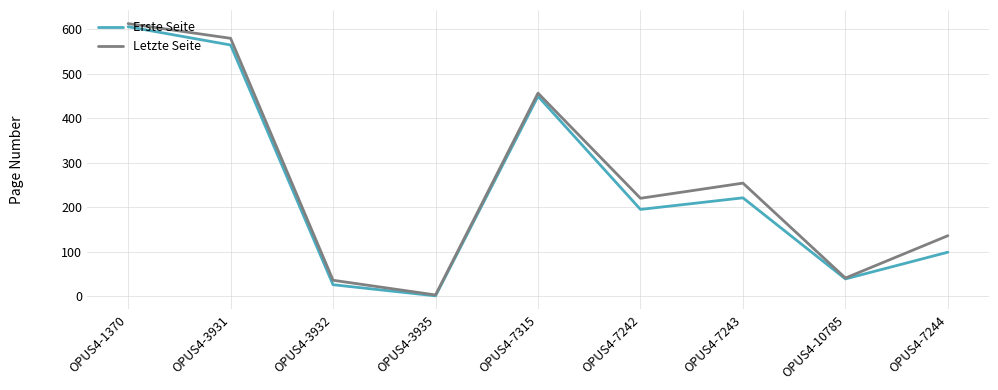

In Letzte Seite, how many points are lower than both neighbors (excluding endpoints)?

3